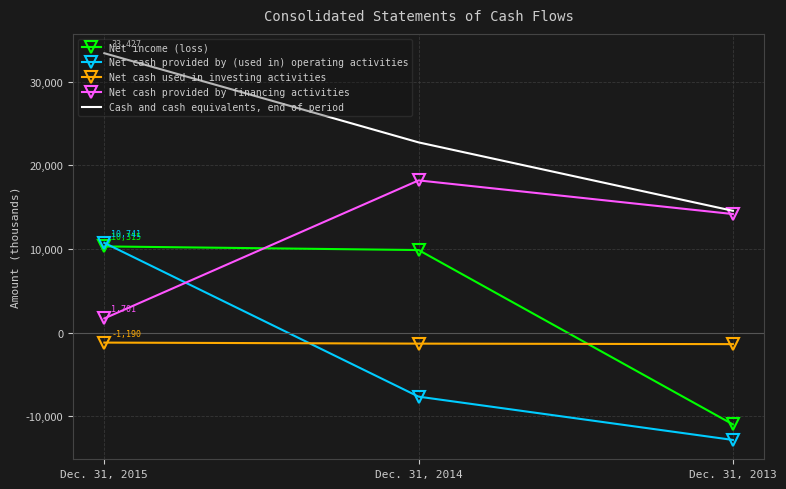

Which category has the highest value in the Cash and cash equivalents, end of period series?

Dec. 31, 2015